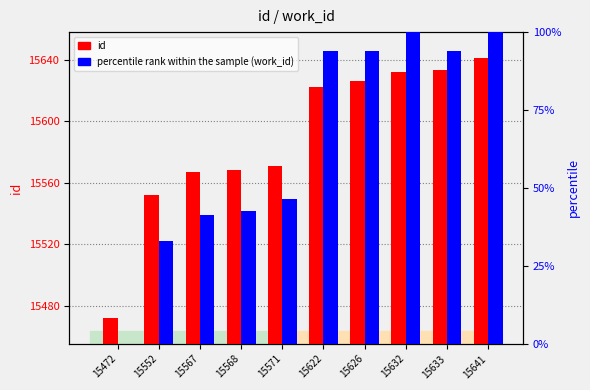

Reading left to right, extract all data points from this chart.

id: 15472=15472.0	15552=15552.0	15567=15567.0	15568=15568.0	15571=15571.0	15622=15622.0	15626=15626.0	15632=15632.0	15633=15633.0	15641=15641.0
percentile rank within the sample (work_id): 15472=0.0	15552=32.9	15567=41.5	15568=42.7	15571=46.3	15622=93.9	15626=93.9	15632=100.0	15633=93.9	15641=100.0